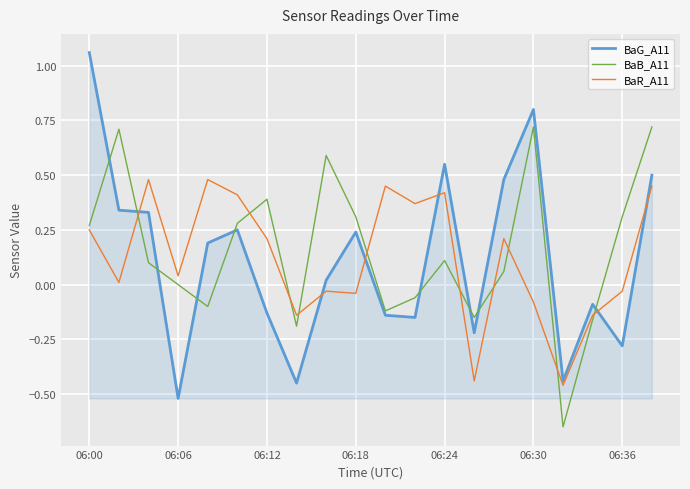

How many series are shown in this chart?

3